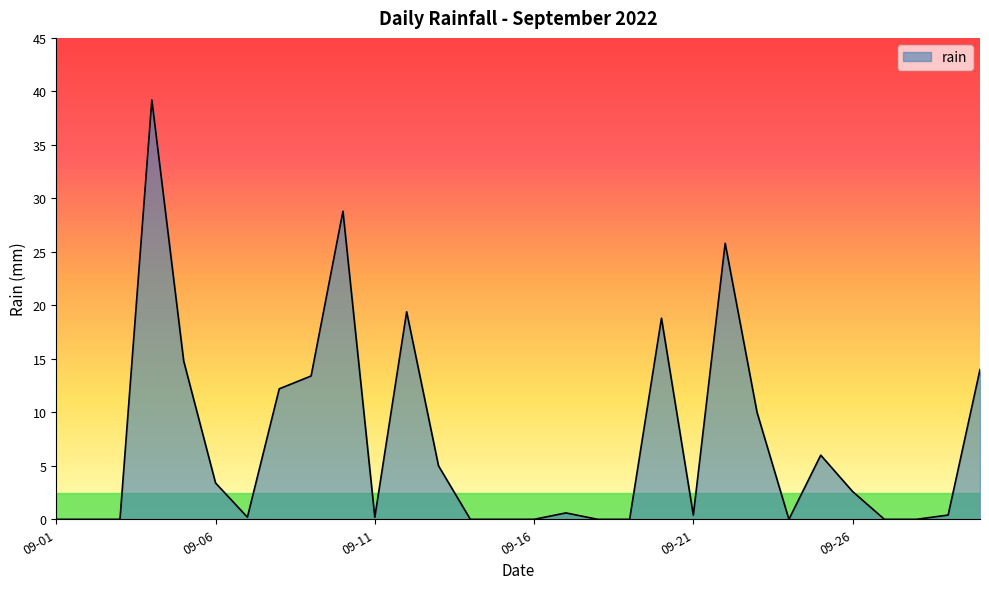

What is the difference between the maximum and minimum values?

39.2